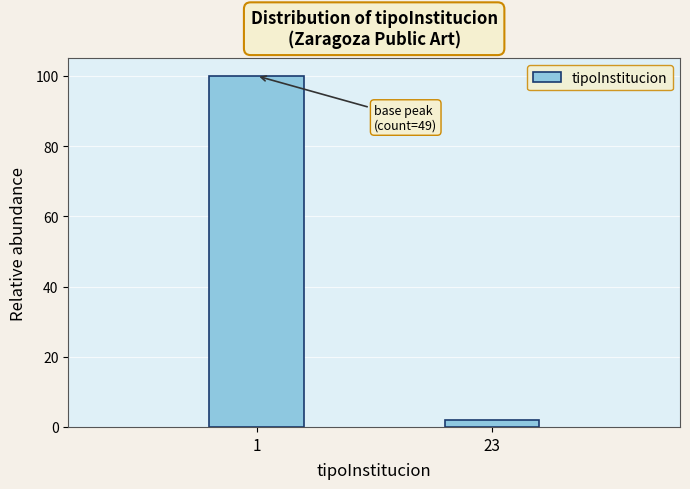

Reading left to right, what are all the values shown in this chart?

1=100.0	23=2.0